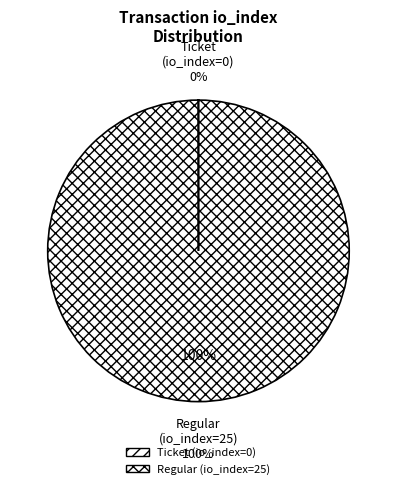

Which slice is the smallest?

Ticket (io_index=0)